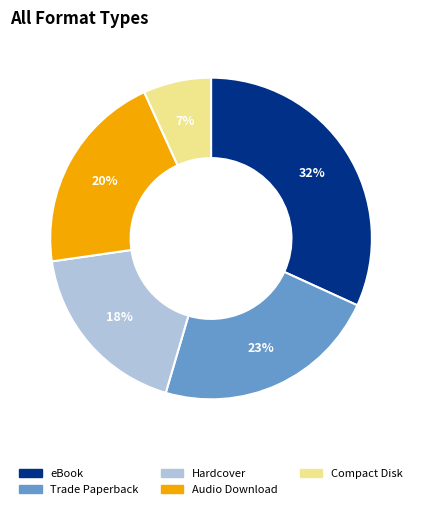

Is the sum of Trade Paperback and eBook greater than half?

Yes